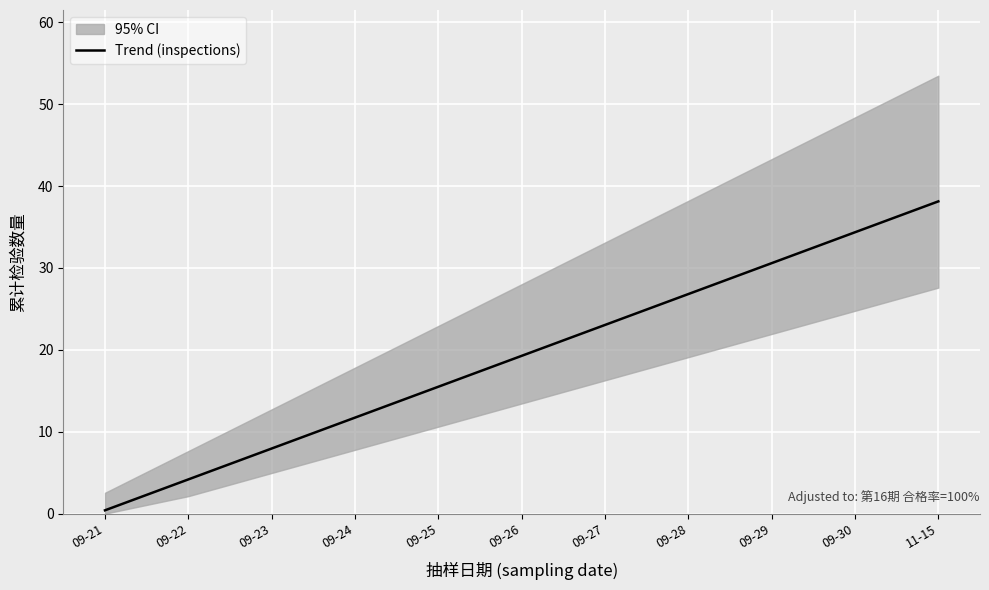

What is the average value?

19.3